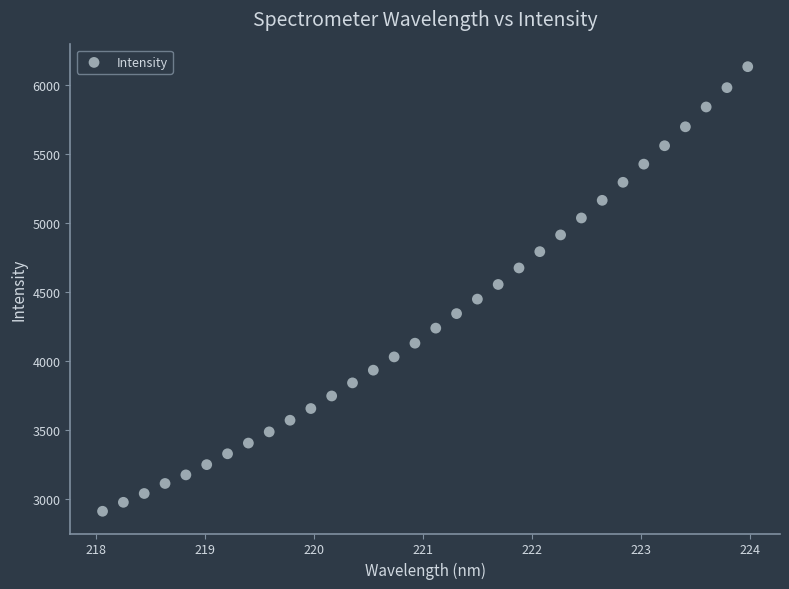

What is the range of X values (max minus min)?

5.9